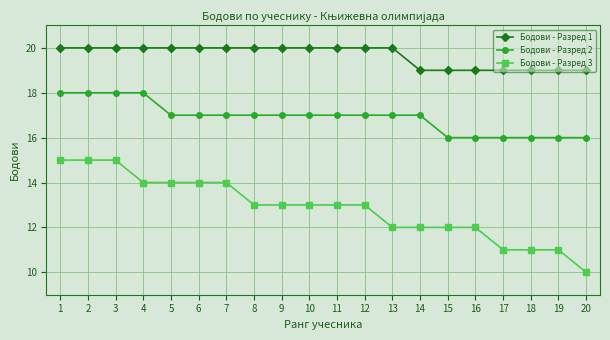

What is the difference between the maximum and second lowest values in the Бодови - Разред 1 series?

1